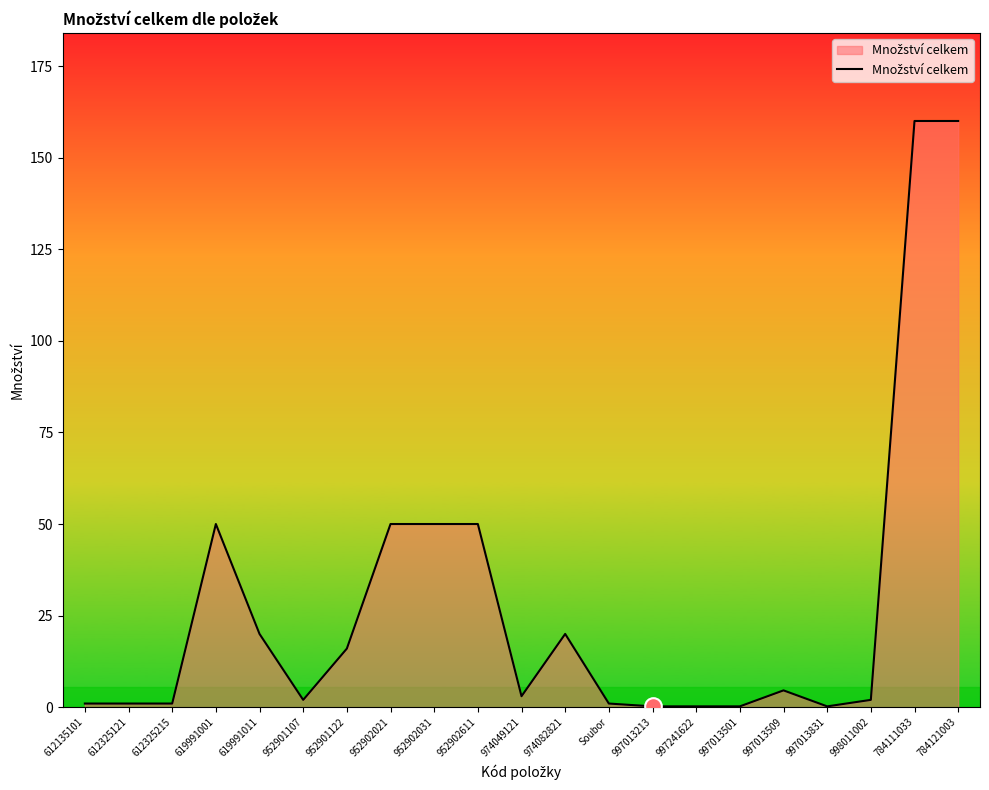

What position from the right is 952901122?

15